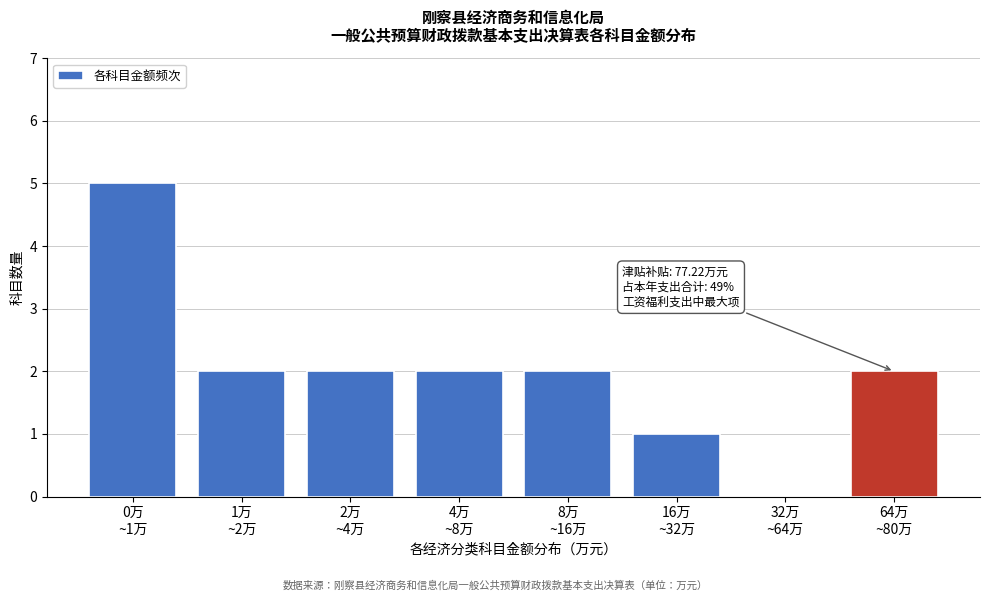

What is the maximum value shown in the chart?

5